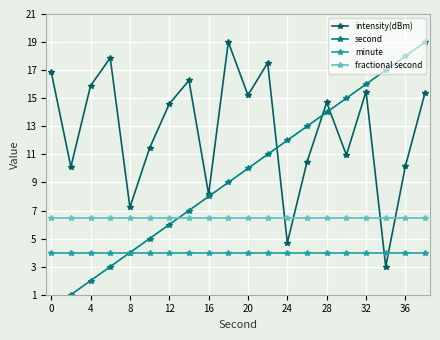

True or false: minute and fractional second intersect in this chart.

False